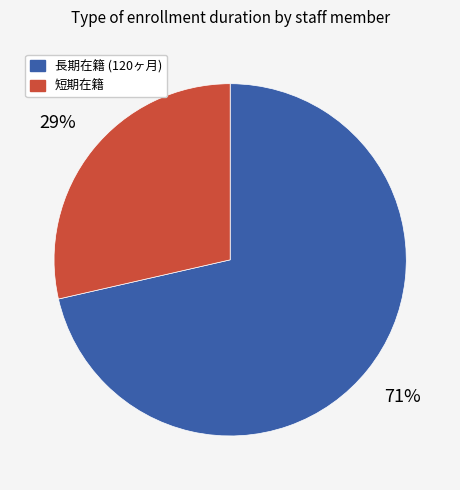

Is there a majority slice in this chart?

Yes